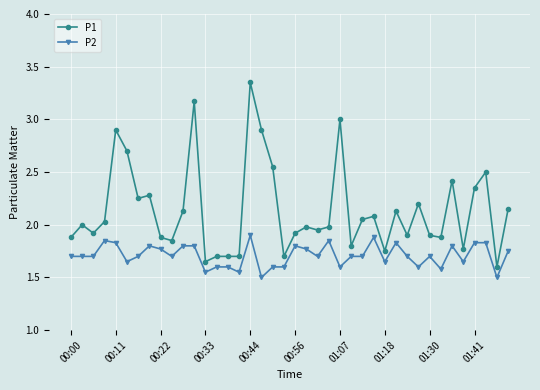

True or false: P2 and P1 cross at least once.

False